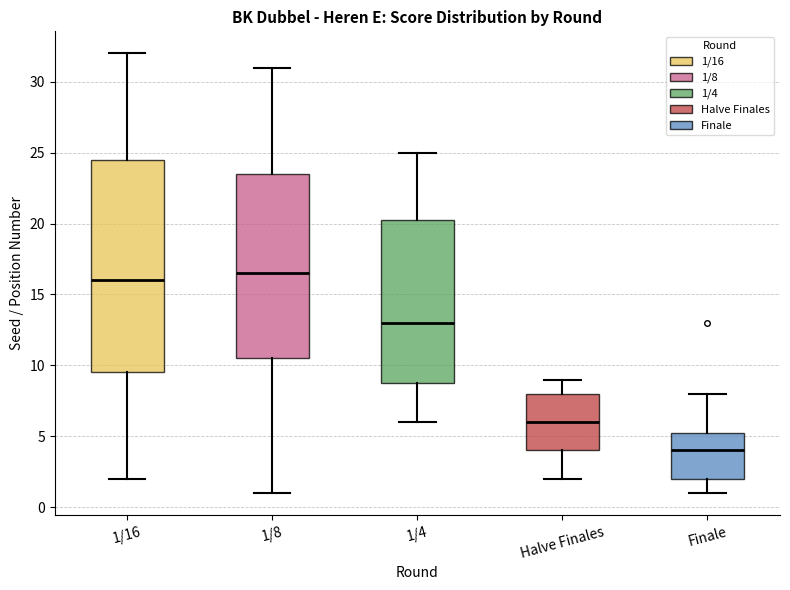

Reading left to right, read every box against the y-axis: the position of its median line, the range the box covers, and the ends of its whiskers. The values are not printed on the chart, so give them approximately, as read against the axis.

1/16: median 16.0, box 9.5 to 24.5, whiskers 2.0 to 32.0
1/8: median 16.5, box 10.5 to 23.5, whiskers 1.0 to 31.0
1/4: median 13.0, box 9.0 to 20.5, whiskers 6.0 to 25.0
Halve Finales: median 6.0, box 4.0 to 8.0, whiskers 2.0 to 9.0
Finale: median 4.0, box 2.0 to 5.5, whiskers 1.0 to 8.0